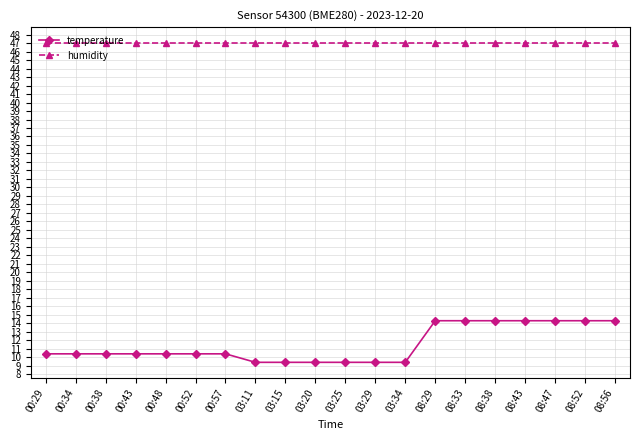

Reading left to right, what are all the values shown in this chart?

temperature: 00:29=10.4	00:34=10.4	00:38=10.4	00:43=10.4	00:48=10.4	00:52=10.4	00:57=10.4	03:11=9.4	03:15=9.4	03:20=9.4	03:25=9.4	03:29=9.4	03:34=9.4	08:29=14.3	08:33=14.3	08:38=14.3	08:43=14.3	08:47=14.3	08:52=14.3	08:56=14.3
humidity: 00:29=47.0	00:34=47.0	00:38=47.0	00:43=47.0	00:48=47.0	00:52=47.0	00:57=47.0	03:11=47.0	03:15=47.0	03:20=47.0	03:25=47.0	03:29=47.0	03:34=47.0	08:29=47.0	08:33=47.0	08:38=47.0	08:43=47.0	08:47=47.0	08:52=47.0	08:56=47.0